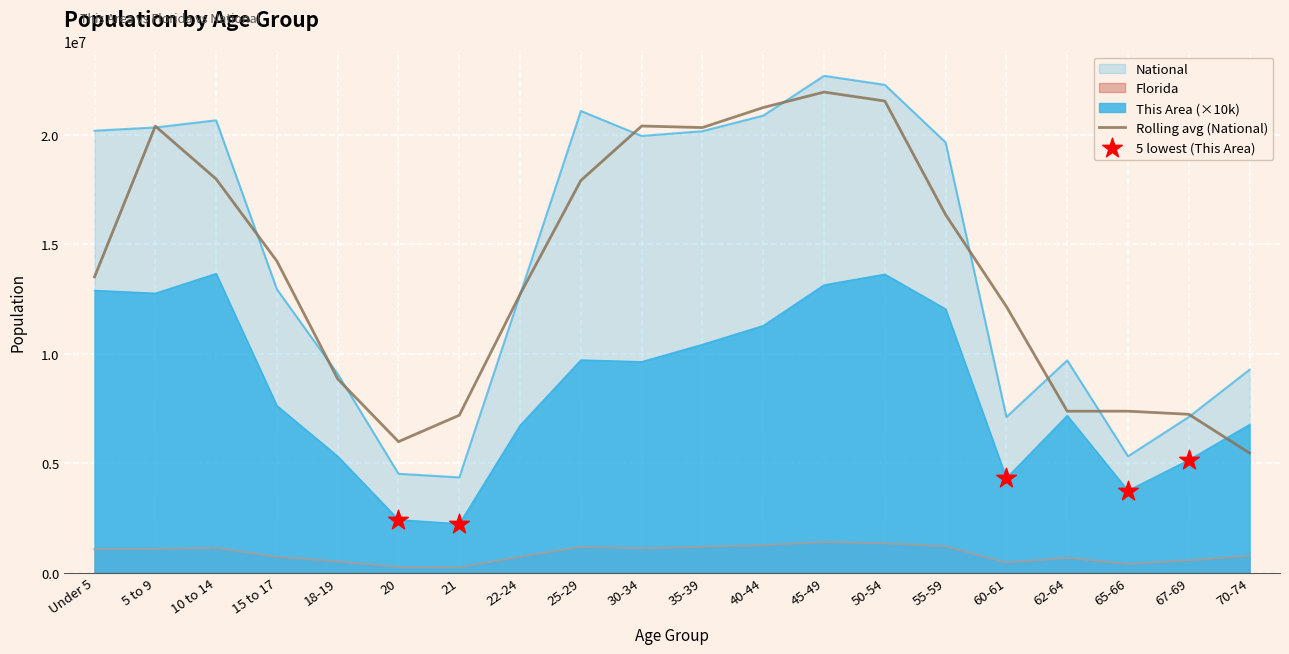

What are all the series names shown in the legend?

This Area, Florida, National